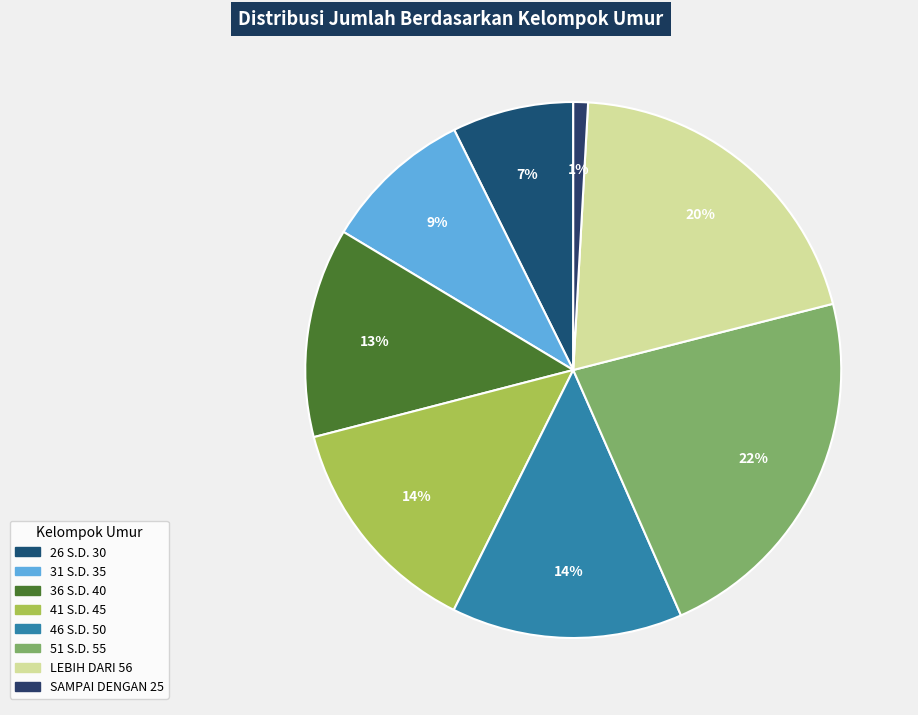

True or false: 51 S.D. 55 accounts for 14% of the total.

False